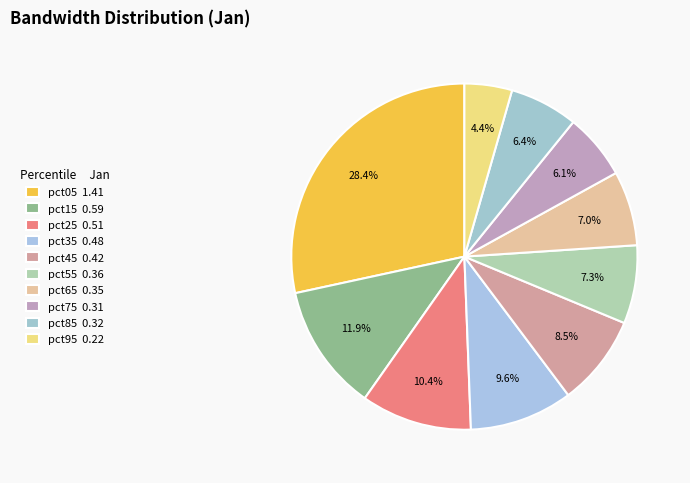

Which category has the biggest portion of the pie?

pct05